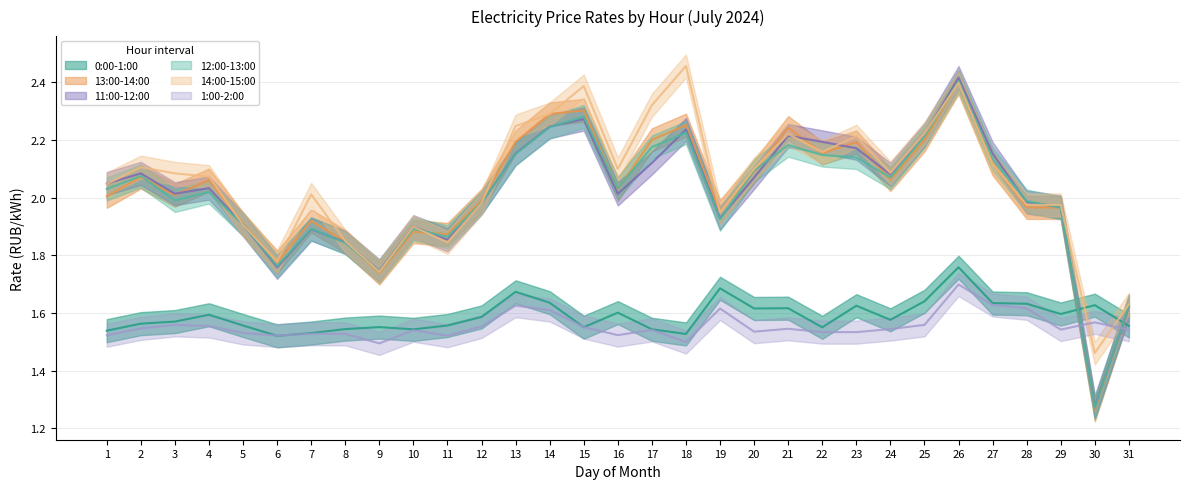

Reading left to right, list all the values displayed in this chart.

0:00-1:00: 1.5	1.6	1.6	1.6	1.6	1.5	1.5	1.5	1.6	1.5	1.6	1.6	1.7	1.6	1.6	1.6	1.5	1.5	1.7	1.6	1.6	1.6	1.6	1.6	1.6	1.8	1.6	1.6	1.6	1.6	1.6
13:00-14:00: 2.0	2.1	2.0	2.1	1.9	1.8	1.9	1.8	1.7	1.9	1.9	2.0	2.2	2.3	2.3	2.0	2.2	2.3	2.0	2.1	2.2	2.2	2.2	2.1	2.2	2.4	2.1	2.0	2.0	1.3	1.6
11:00-12:00: 2.0	2.1	2.0	2.0	1.9	1.8	1.9	1.8	1.7	1.9	1.9	2.0	2.2	2.2	2.3	2.0	2.1	2.2	1.9	2.1	2.2	2.2	2.2	2.1	2.2	2.4	2.2	2.0	2.0	1.3	1.6
12:00-13:00: 2.0	2.1	2.0	2.0	1.9	1.8	1.9	1.8	1.7	1.9	1.9	2.0	2.2	2.2	2.3	2.0	2.2	2.2	1.9	2.1	2.2	2.1	2.1	2.1	2.2	2.4	2.1	2.0	2.0	1.3	1.6
14:00-15:00: 2.0	2.1	2.1	2.1	1.9	1.8	2.0	1.8	1.7	1.9	1.8	2.0	2.2	2.3	2.4	2.1	2.3	2.5	1.9	2.1	2.2	2.2	2.2	2.1	2.2	2.4	2.1	2.0	2.0	1.5	1.6
1:00-2:00: 1.5	1.5	1.6	1.6	1.5	1.5	1.5	1.5	1.5	1.5	1.5	1.6	1.6	1.6	1.6	1.5	1.5	1.5	1.6	1.5	1.5	1.5	1.5	1.5	1.6	1.7	1.6	1.6	1.5	1.6	1.5